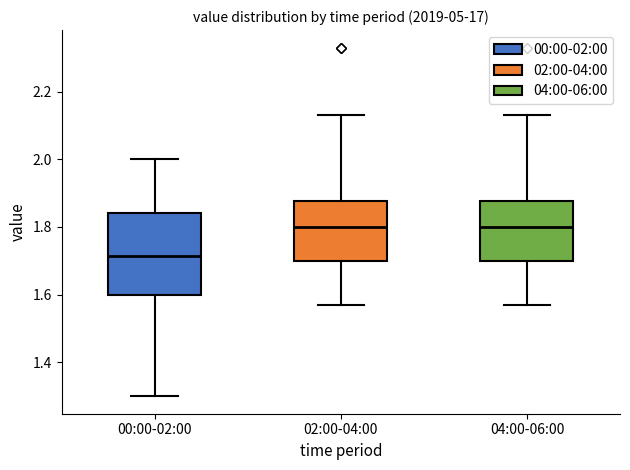

Which box's median line is the lowest?

00:00-02:00